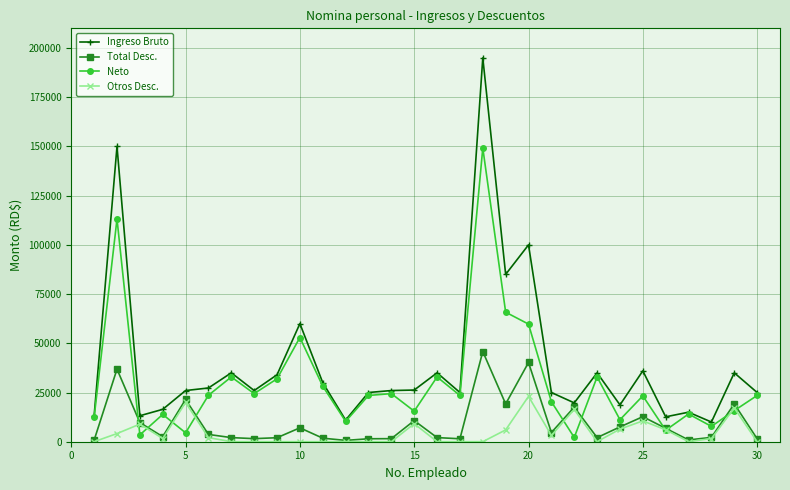

What is the highest value of the Total Desc. series?

45819.3